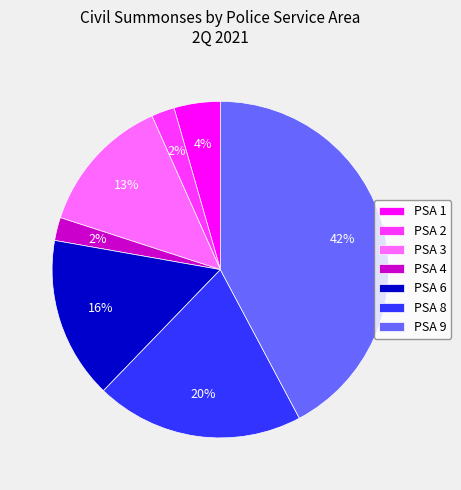

How many slices are in this pie chart?

7